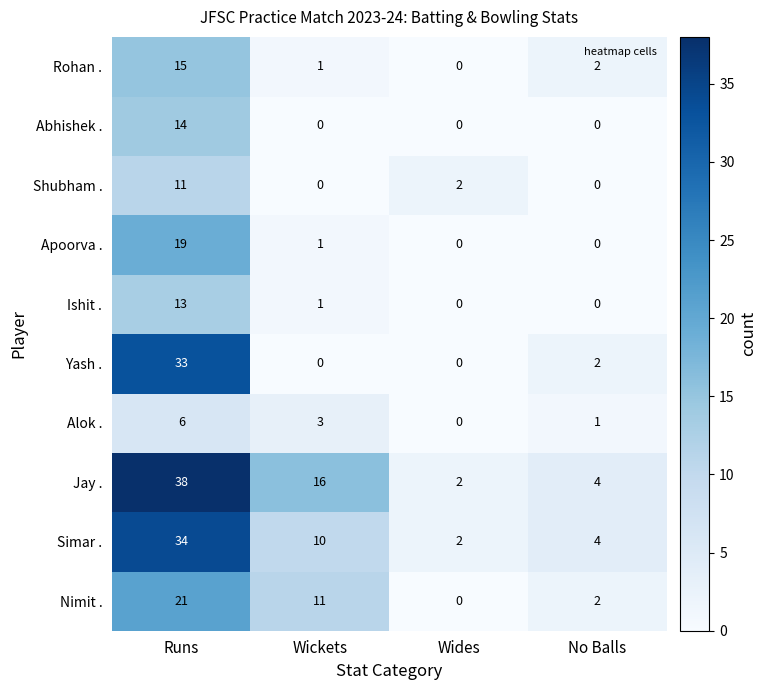

The value of Alok . at Wickets is 2. True or false?

False